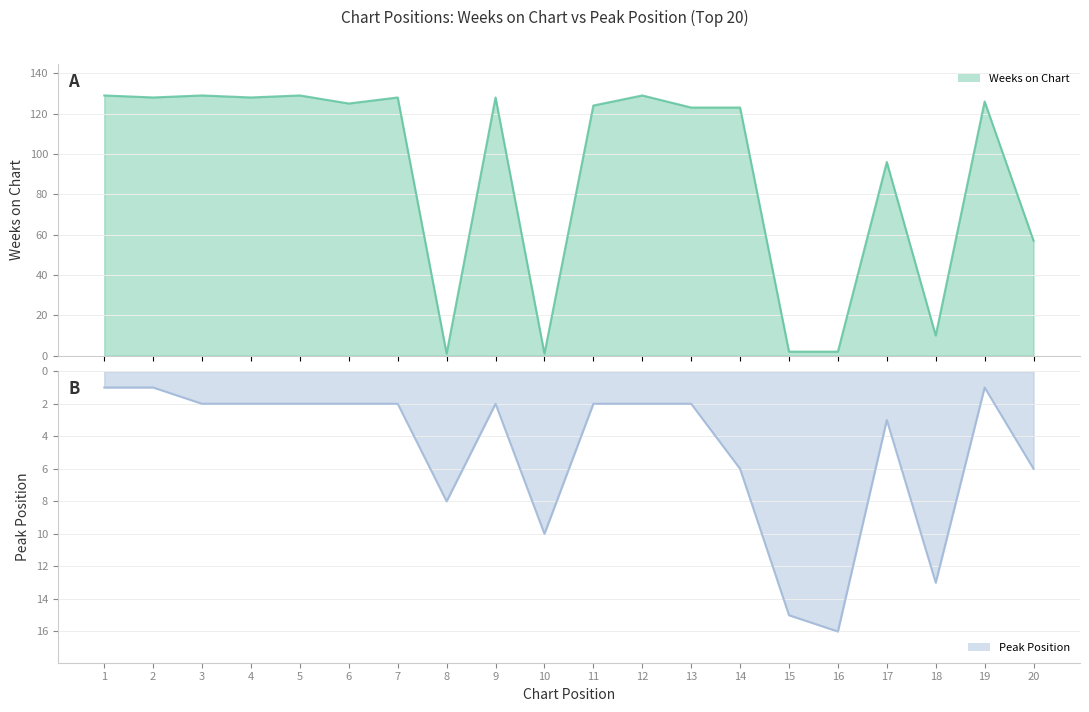

At which category does Weeks on Chart reach its first local valley?

2